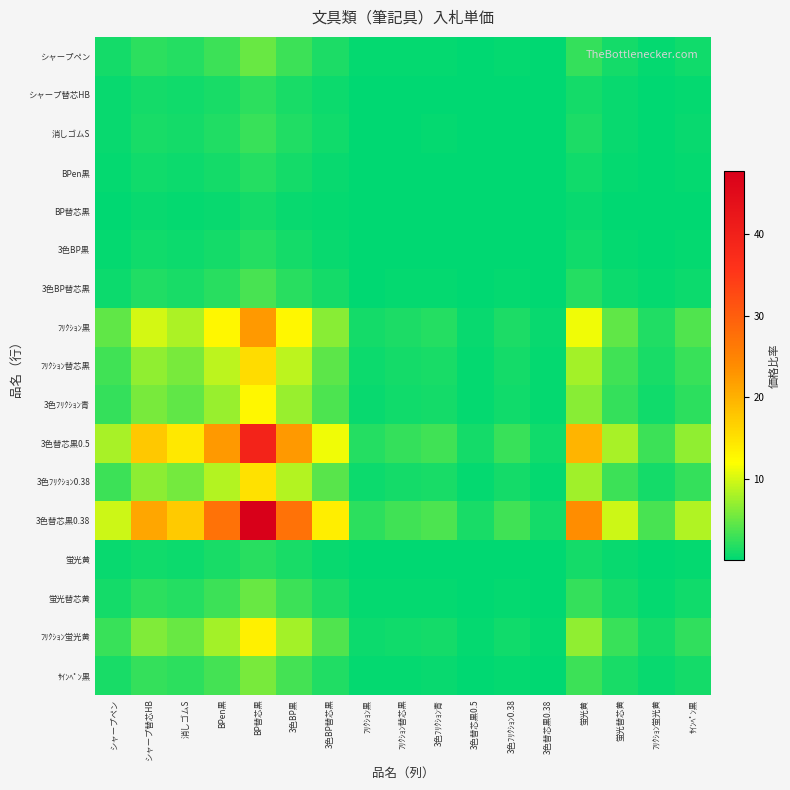

At シャープペン, list the series in order from largest to smallest.

3色替芯黒0.38, 3色替芯黒0.5, ﾌﾘｸｼｮﾝ黒, ﾌﾘｸｼｮﾝ替芯黒, 3色ﾌﾘｸｼｮﾝ0.38, ﾌﾘｸｼｮﾝ蛍光黄, 3色ﾌﾘｸｼｮﾝ青, ｻｲﾝﾍﾟﾝ黒, シャープペン, 蛍光替芯黄, 3色BP替芯黒, 消しゴムS, シャープ替芯HB, 蛍光黄, BPen黒, 3色BP黒, BP替芯黒